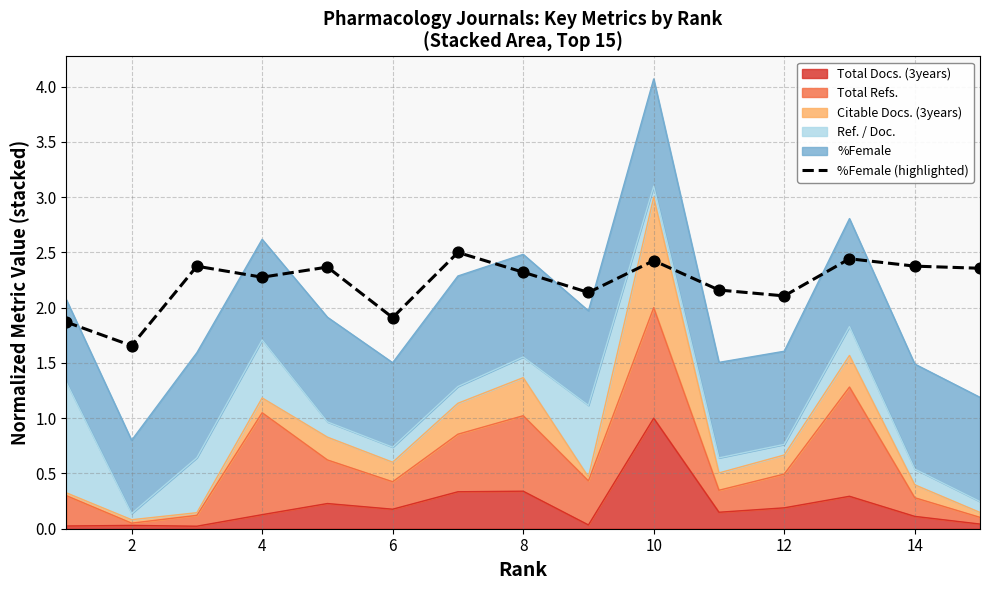

Approximately how many times larger is the value at 14 compared to 8?

1.0